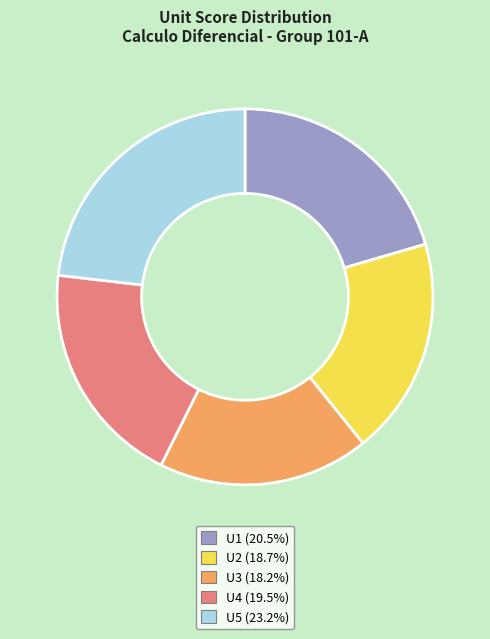

Is U2 the majority of the pie?

No